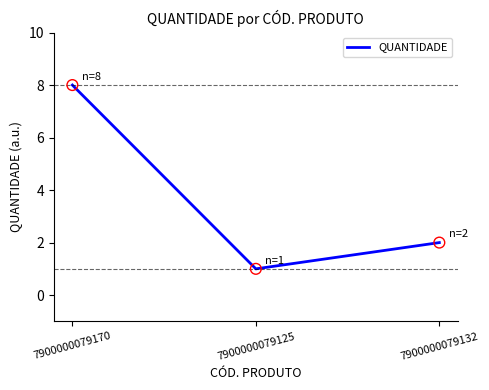

What is the change in value from 7900000079170 to 7900000079125?

-7